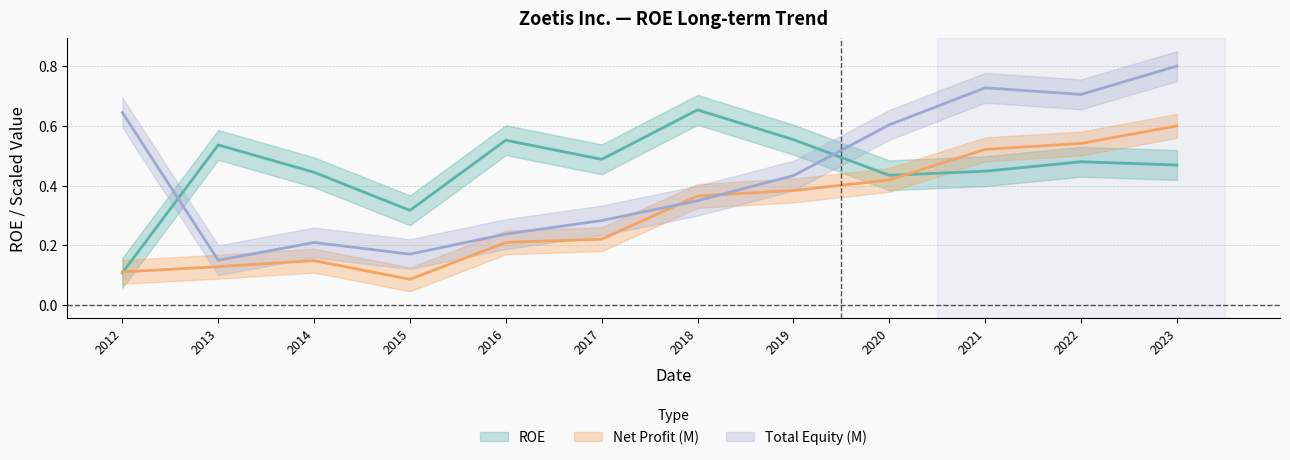

How many distinct data groups are displayed?

3